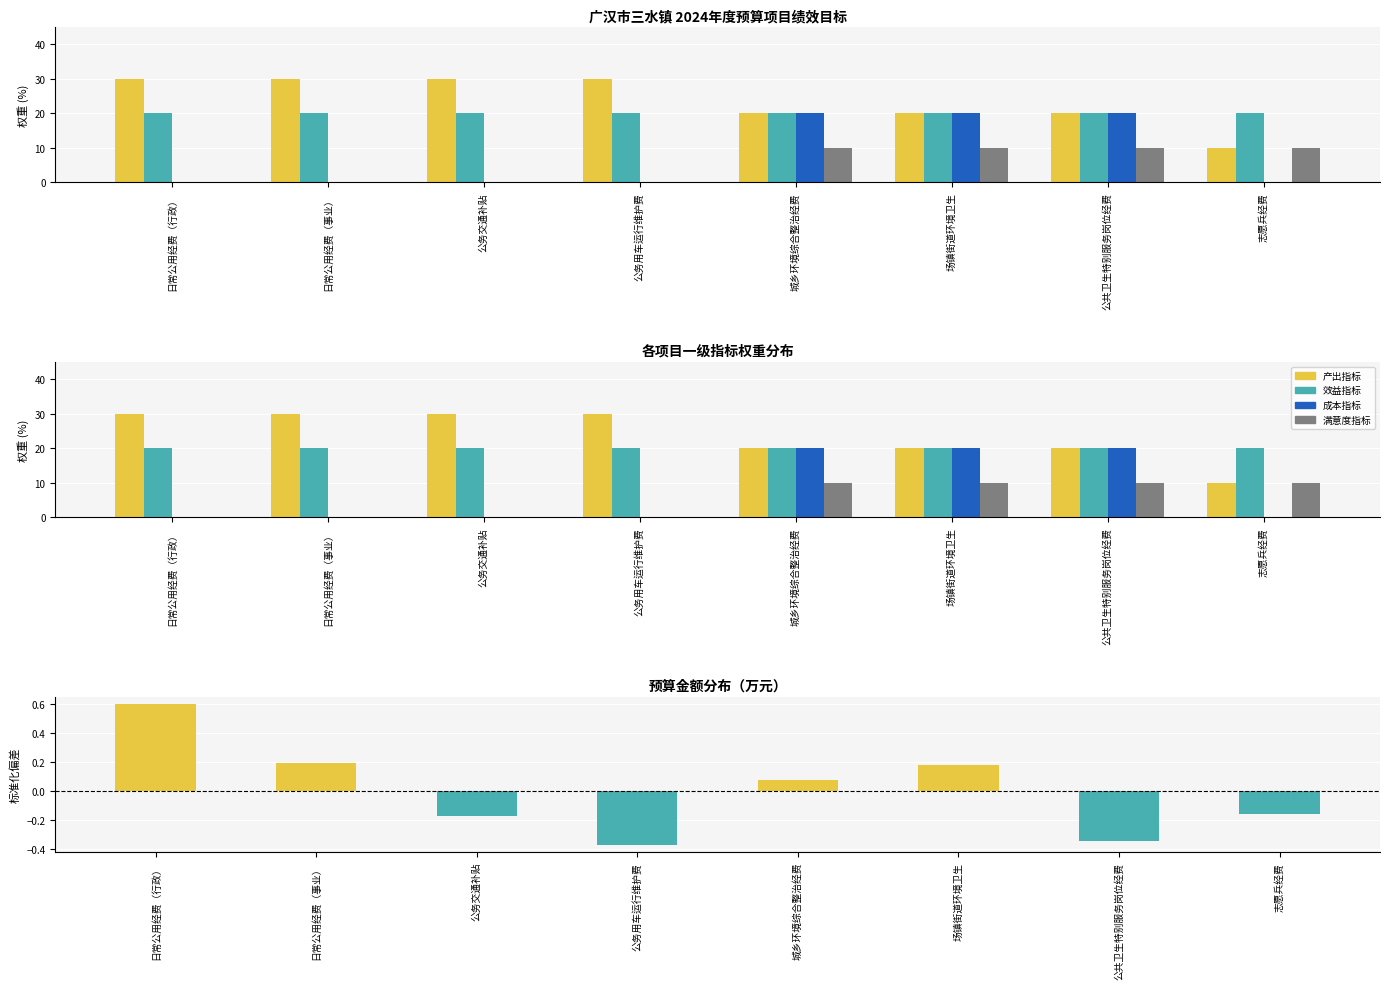

Reading right to left, what are all the values shown in this chart?

产出指标: 10.0	20.0	20.0	20.0	30.0	30.0	30.0	30.0
效益指标: 20.0	20.0	20.0	20.0	20.0	20.0	20.0	20.0
成本指标: 0.0	20.0	20.0	20.0	0.0	0.0	0.0	0.0
满意度指标: 10.0	10.0	10.0	10.0	0.0	0.0	0.0	0.0
预算金额偏差: -0.2	-0.3	0.2	0.1	-0.4	-0.2	0.2	0.6